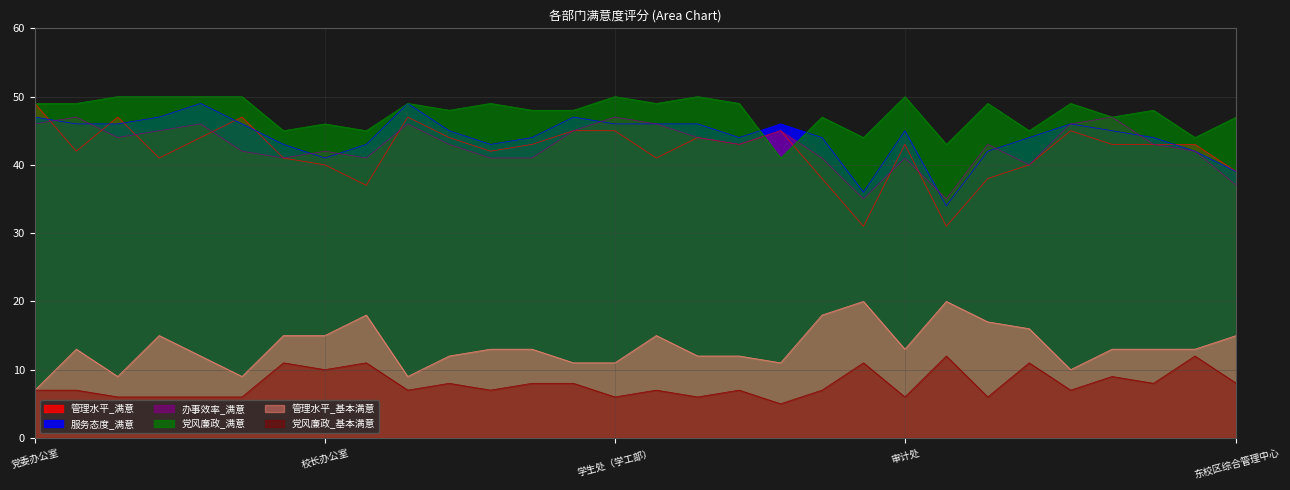

At which label does 党风廉政_基本满意 first exceed 7?

团委